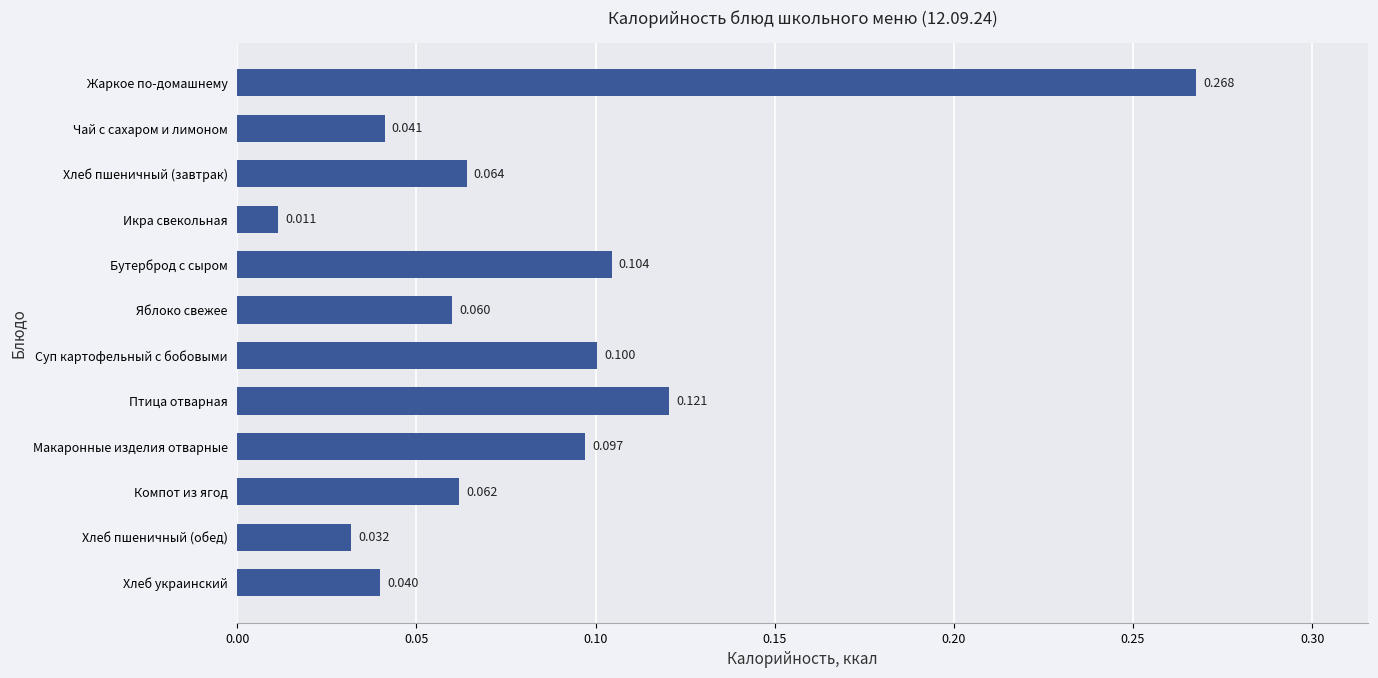

List the labels in order of value, largest first.

Жаркое по-домашнему, Птица отварная, Бутерброд с сыром, Суп картофельный с бобовыми, Макаронные изделия отварные, Хлеб пшеничный (завтрак), Компот из ягод, Яблоко свежее, Чай с сахаром и лимоном, Хлеб украинский, Хлеб пшеничный (обед), Икра свекольная